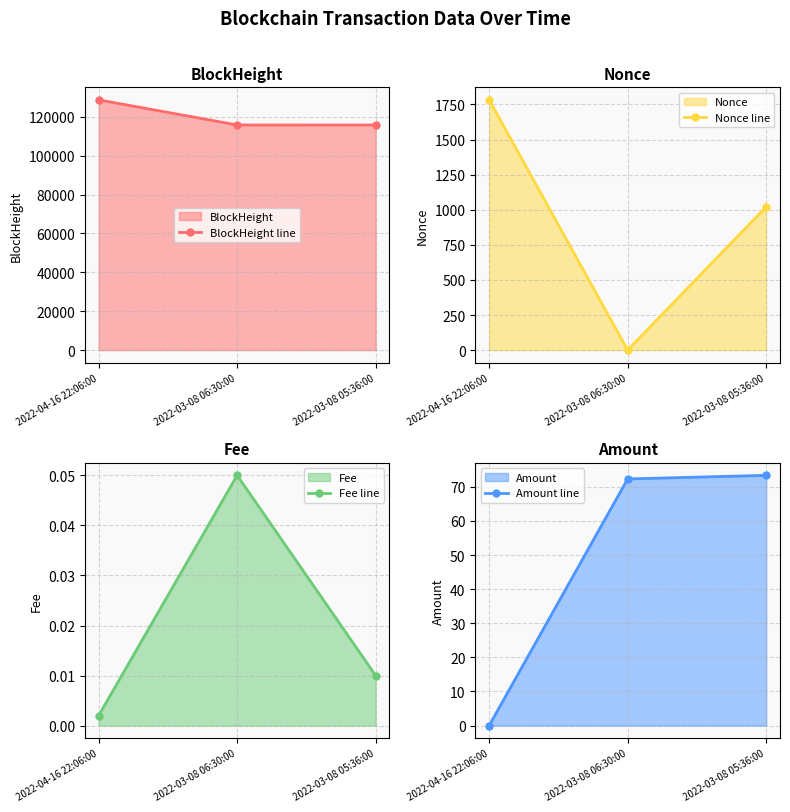

Which series has the widest spread of values?

BlockHeight line